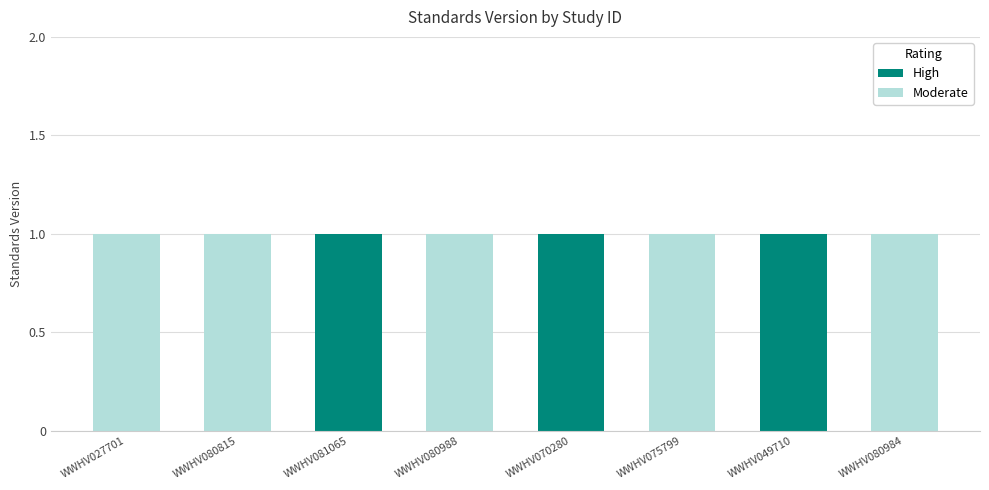

Reading right to left, list all the values displayed in this chart.

High: WWHV080984=0	WWHV049710=1	WWHV075799=0	WWHV070280=1	WWHV080988=0	WWHV081065=1	WWHV080815=0	WWHV027701=0
Moderate: WWHV080984=1	WWHV049710=0	WWHV075799=1	WWHV070280=0	WWHV080988=1	WWHV081065=0	WWHV080815=1	WWHV027701=1